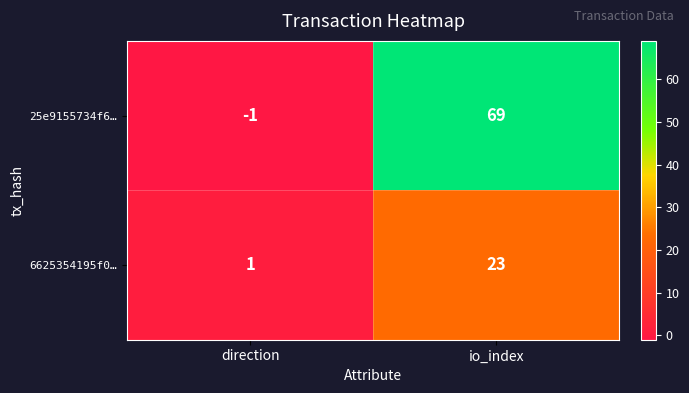

At which label does 6625354195f0… reach its peak?

io_index